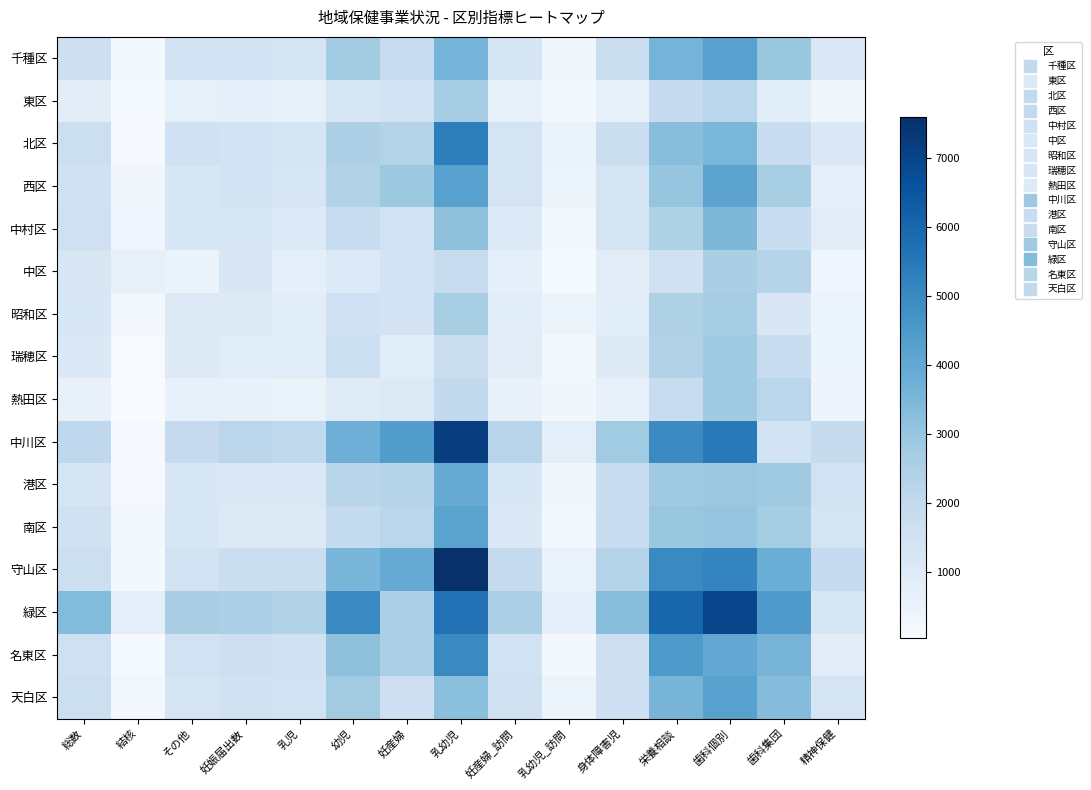

Count the number of categories in the chart.

15